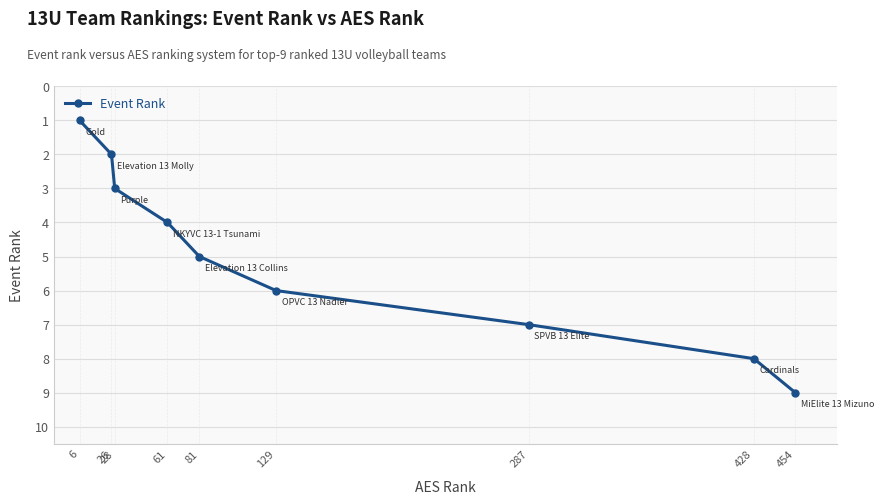

Rank the categories by value from highest to lowest.

454, 428, 287, 129, 81, 61, 28, 26, 6